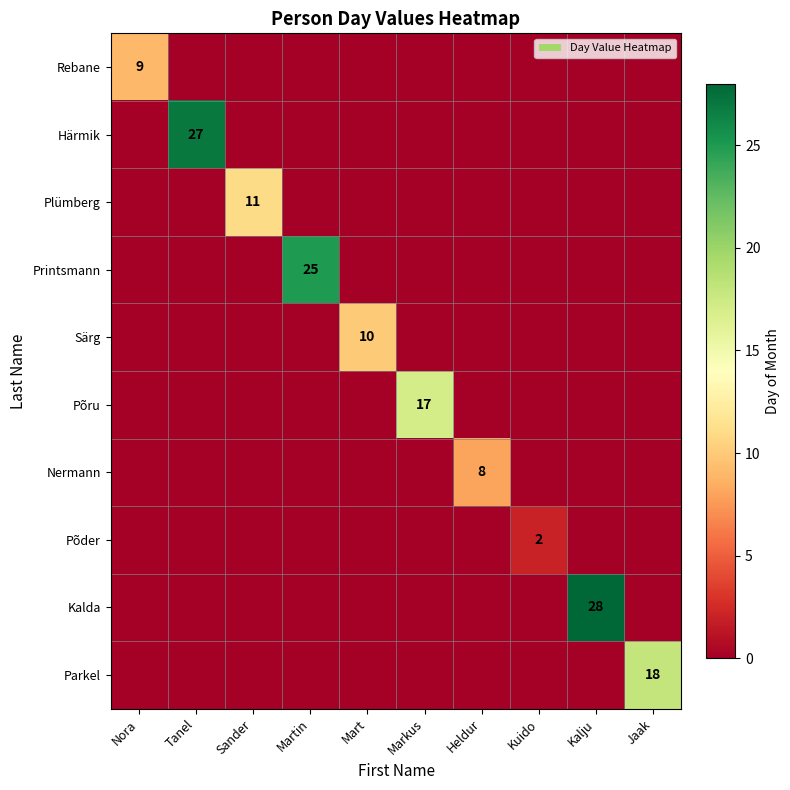

What is the highest value of the Parkel series?

18